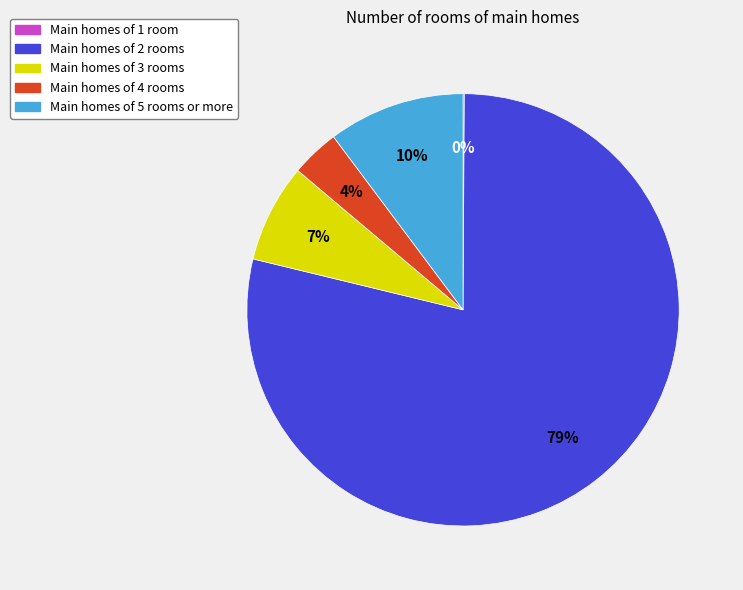

To the nearest percent, what is the average slice percentage?

20%